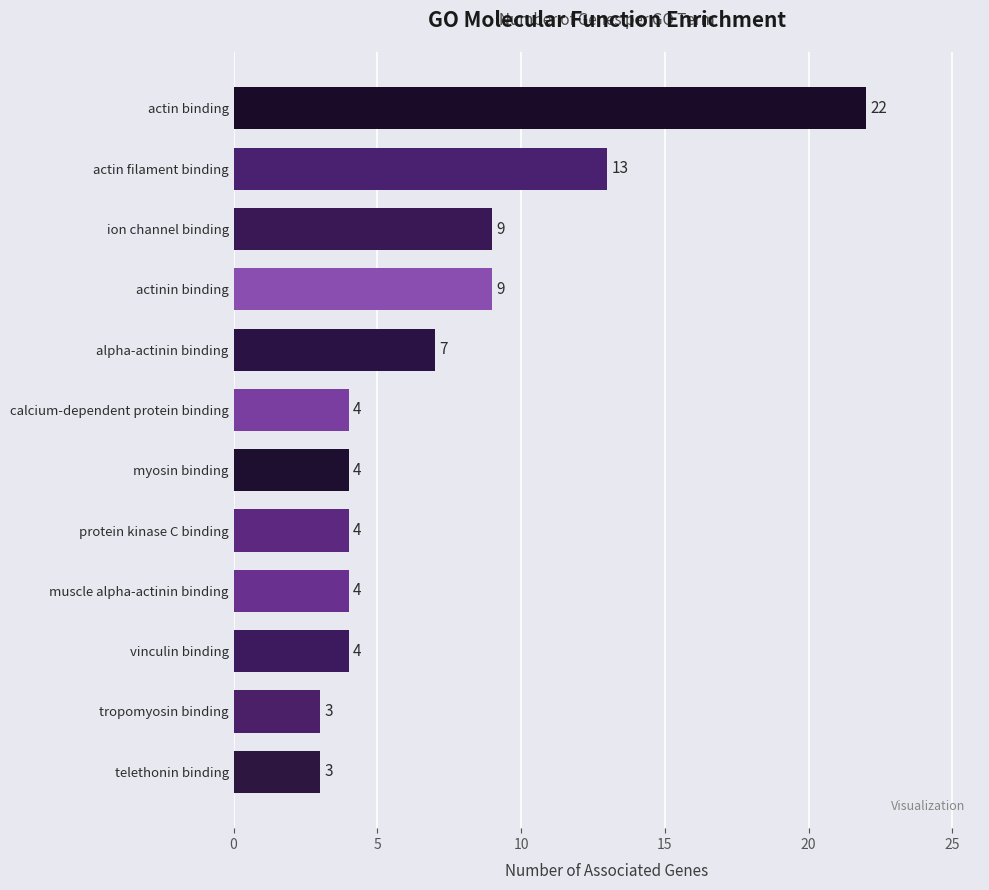

Which label corresponds to the largest value in the chart?

actin binding